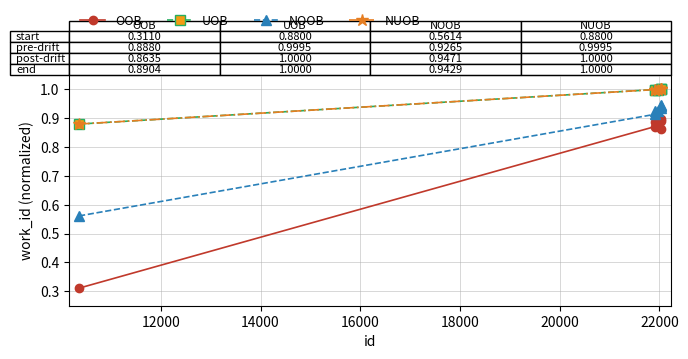

What is the value of the UOB point at the 4th from the left?

1.0